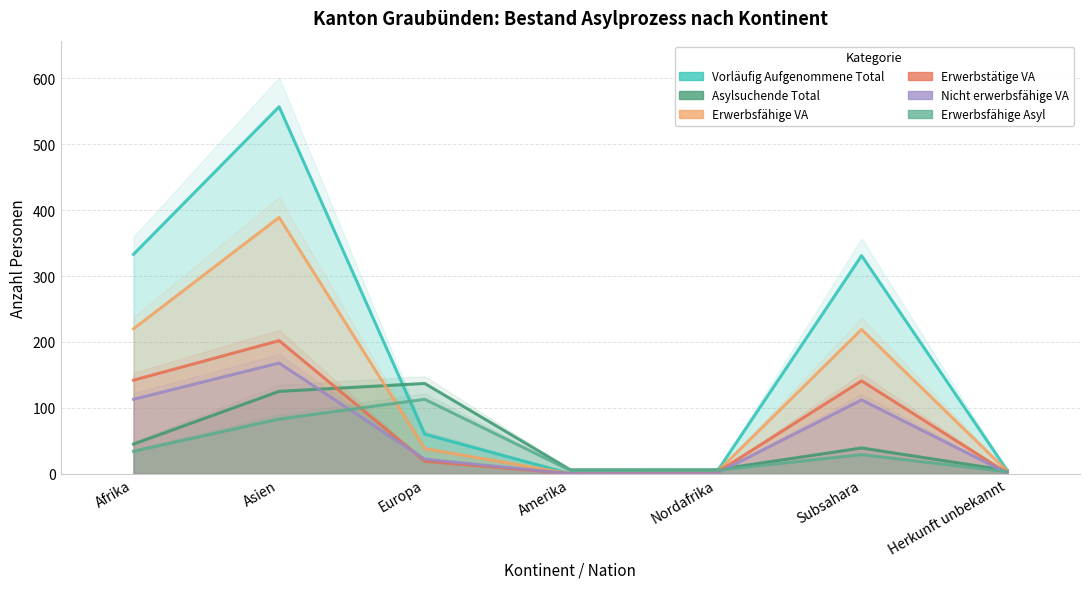

True or false: Erwerbsfähige VA has a value of 38 at Europa.

True